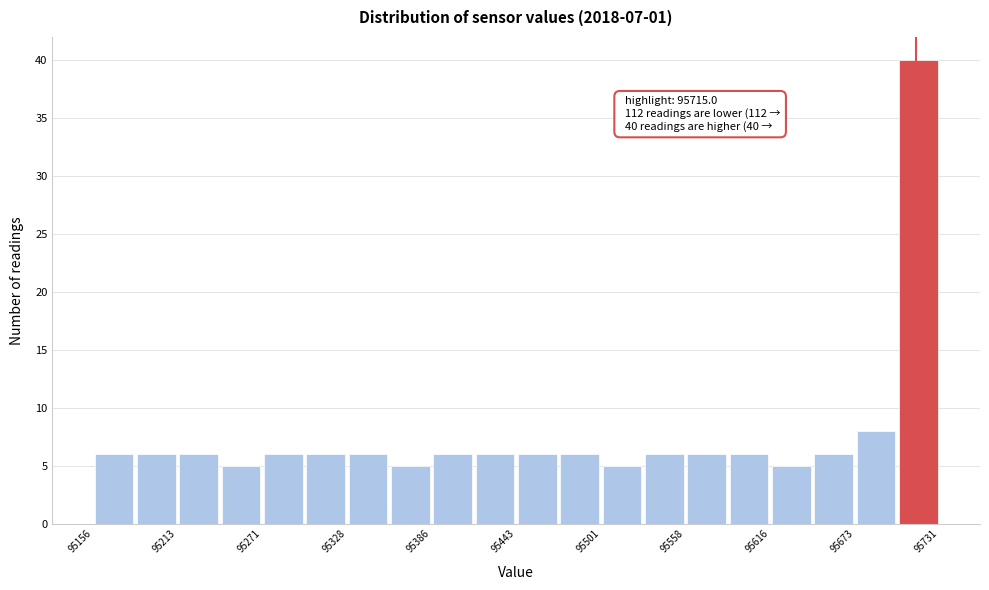

Around what value on the x-axis is the tallest bar? Give the approximate position of its centre, as read against the axis.

95720